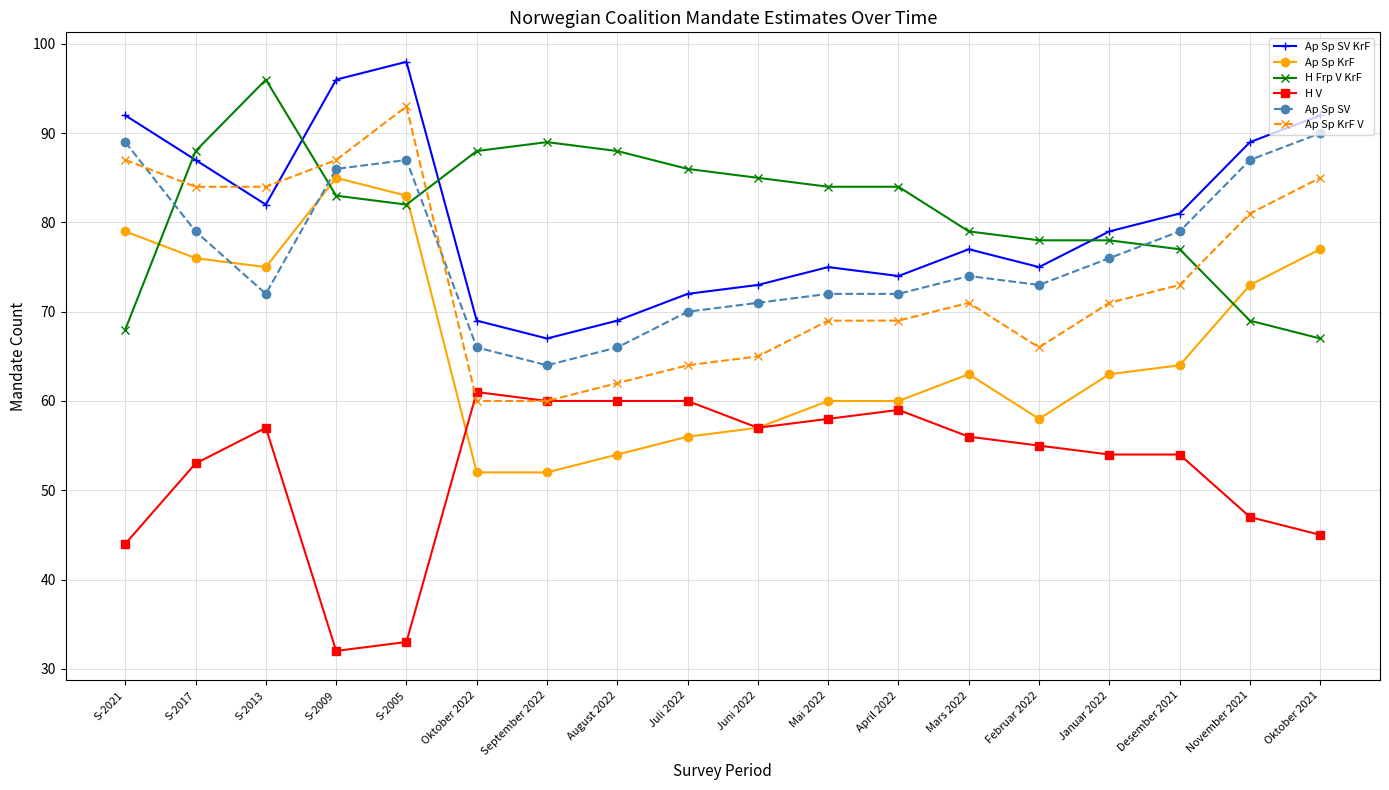

What is the greatest value displayed?

98